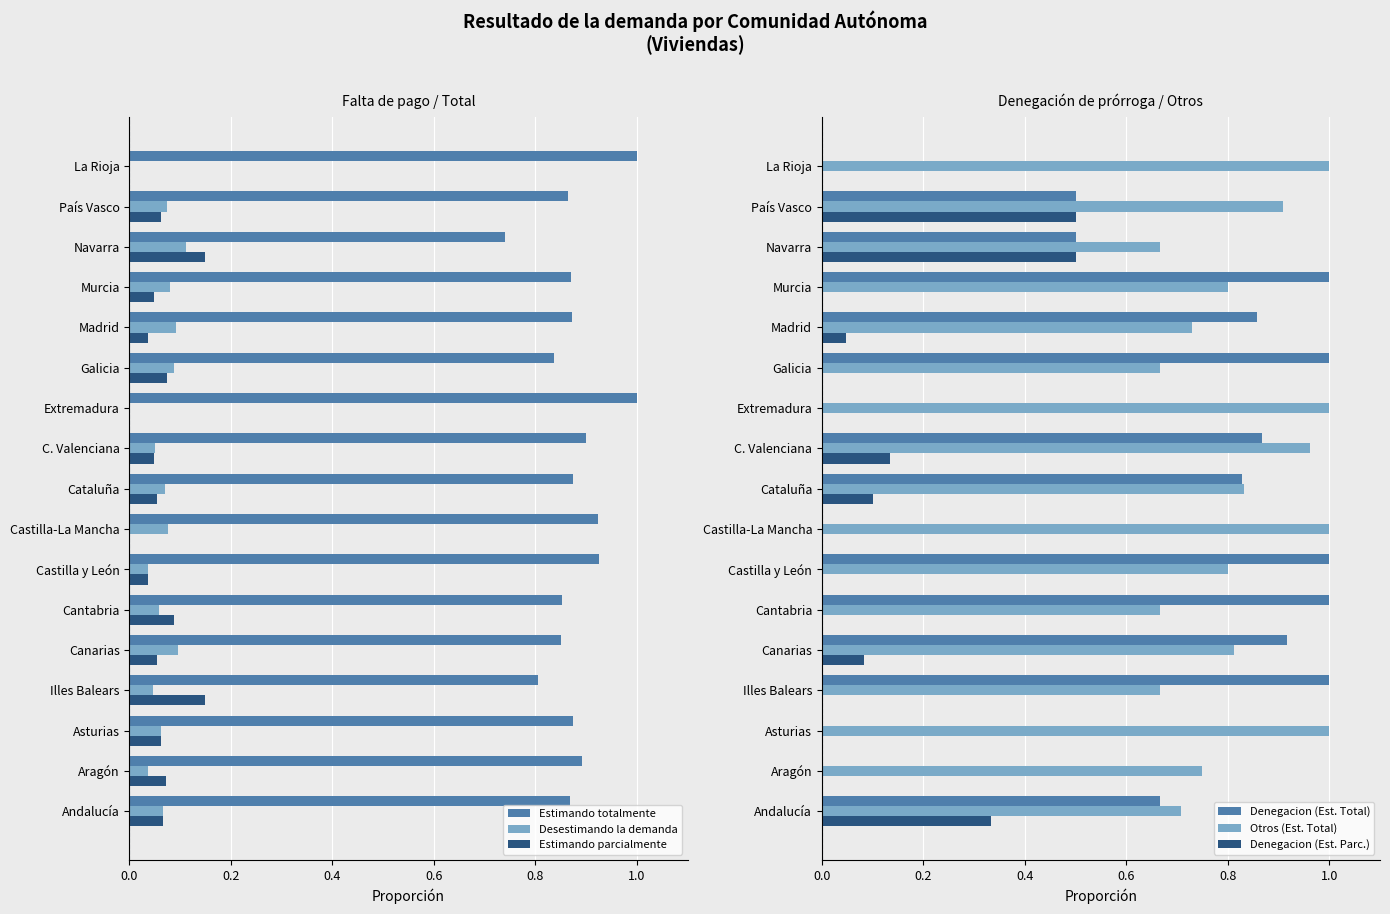

What is the difference between the second highest and second lowest values in the Desestimando la demanda series?

0.1